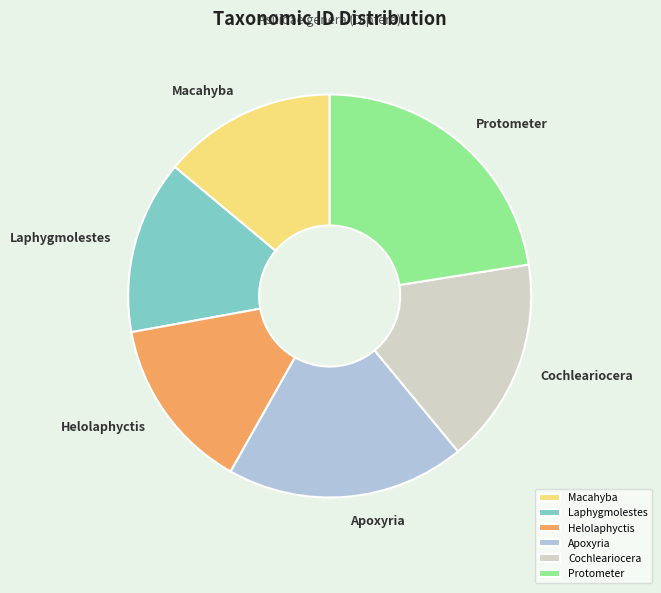

Is there a majority slice in this chart?

No